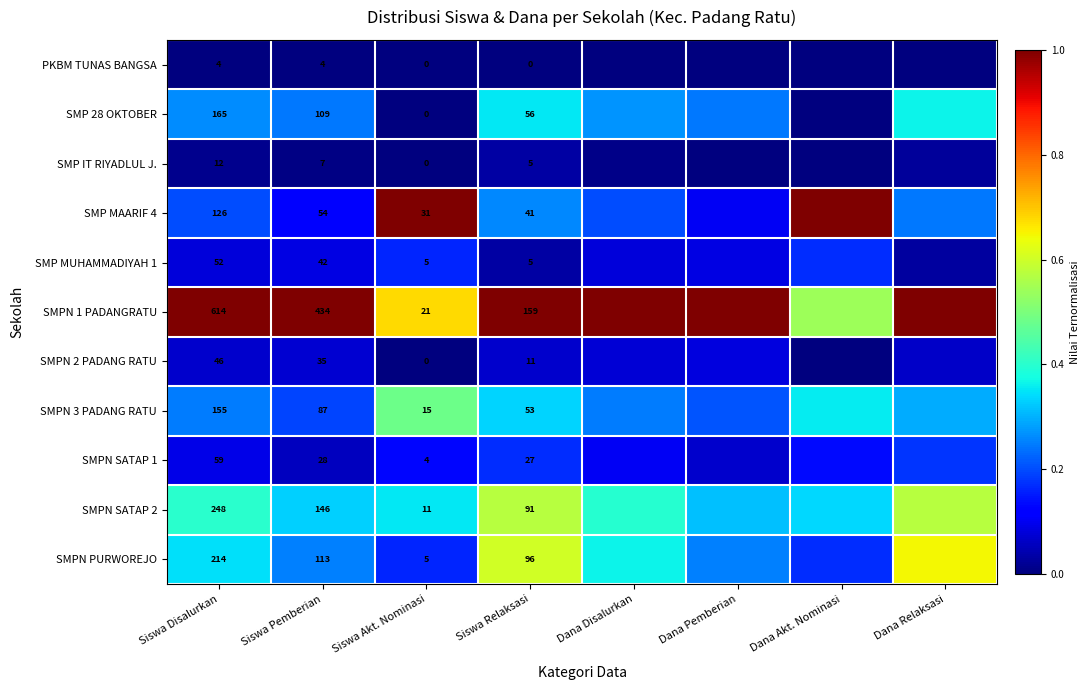

True or false: SMPN PURWOREJO has a value of 0.2 at Siswa Akt. Nominasi.

True